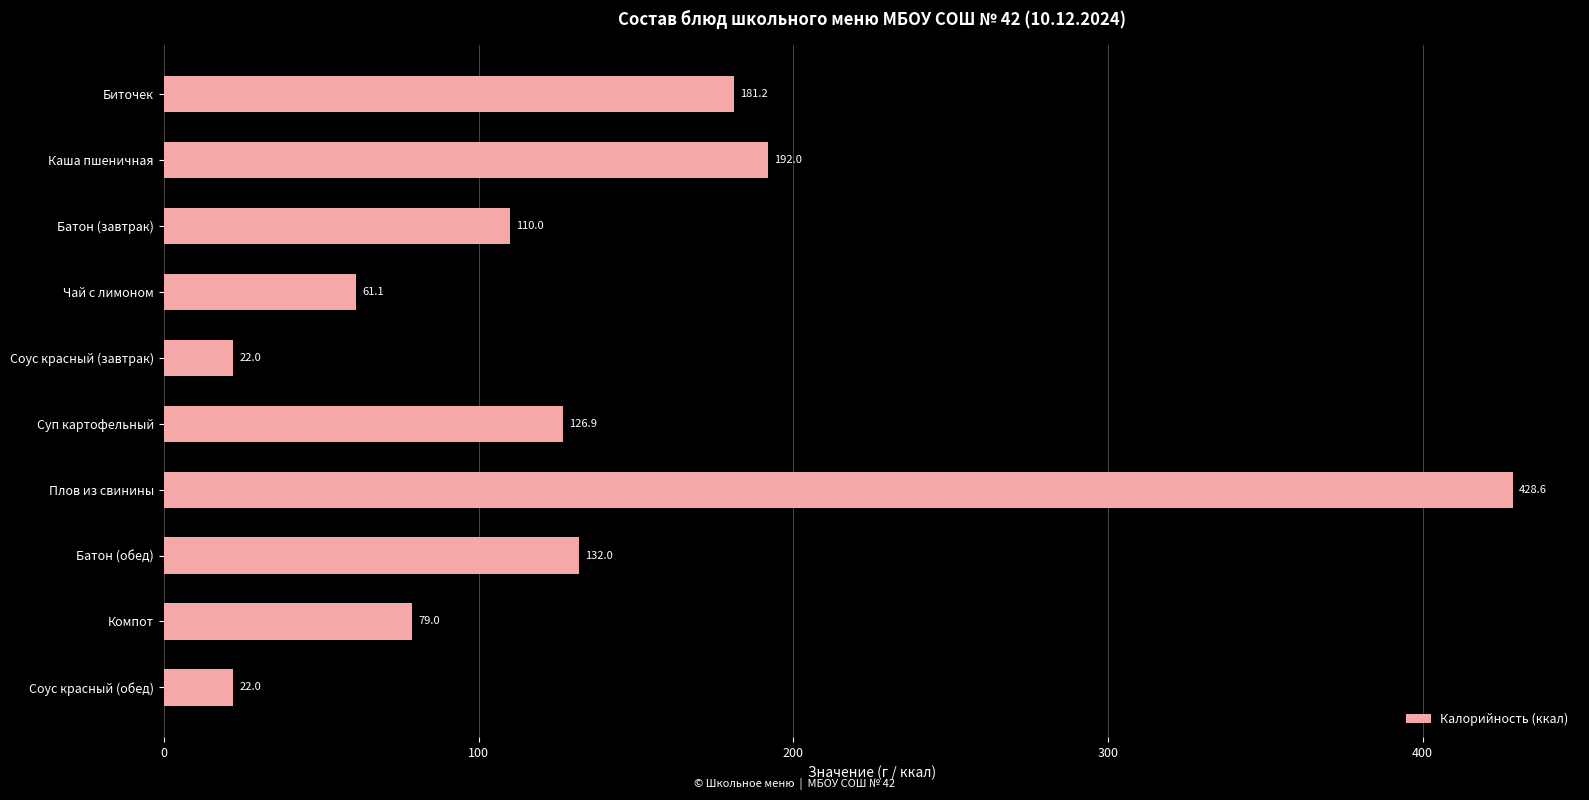

What is the label of the 1st bar from the bottom?

Соус красный (обед)